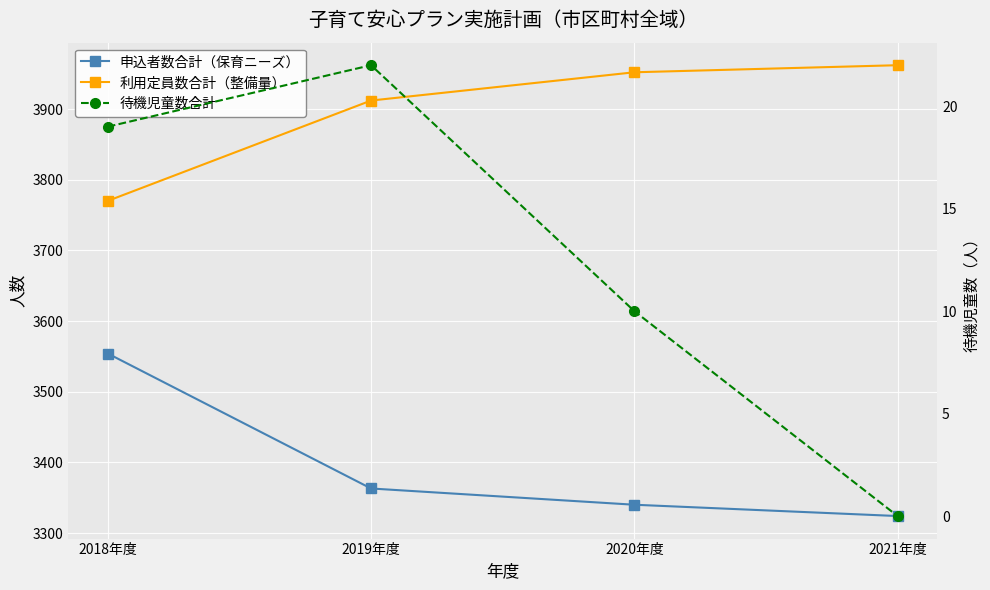

How many data points does each series have?

4